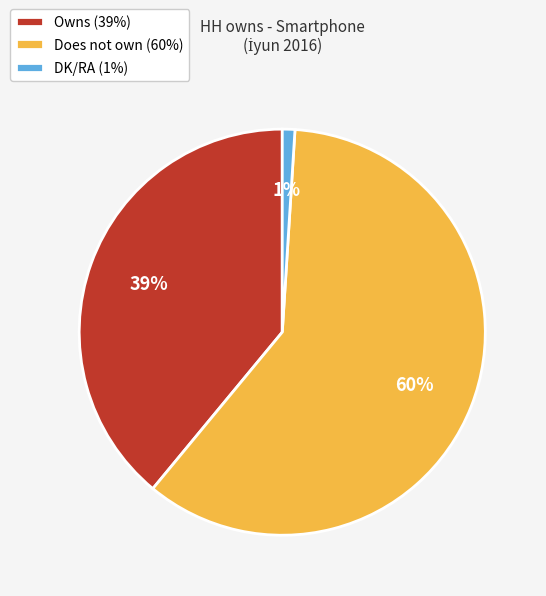

Does DK/RA account for over 50% of the chart?

No